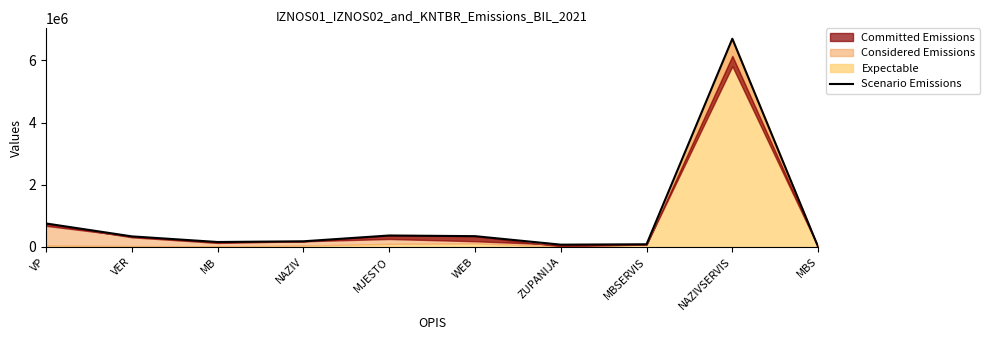

Reading left to right, what are all the values shown in this chart?

VP=754417	VER=339333	MB=158117	NAZIV=181216	MJESTO=367727	WEB=346370	ZUPANIJA=72767	MBSERVIS=85214	NAZIVSERVIS=6697694	MBS=0